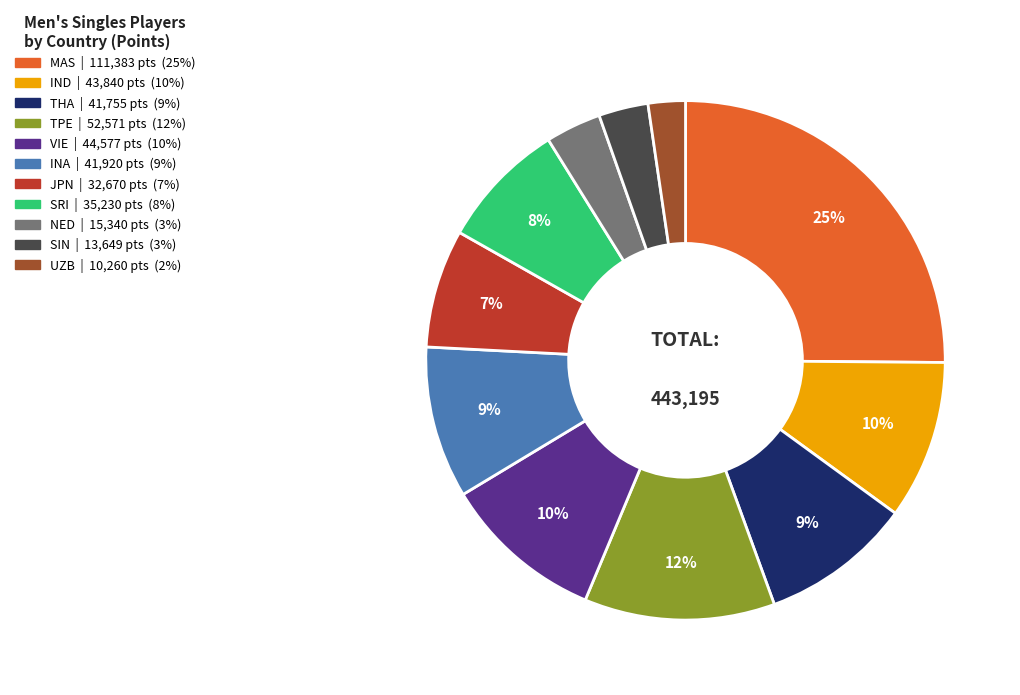

Does any single category account for the majority?

No